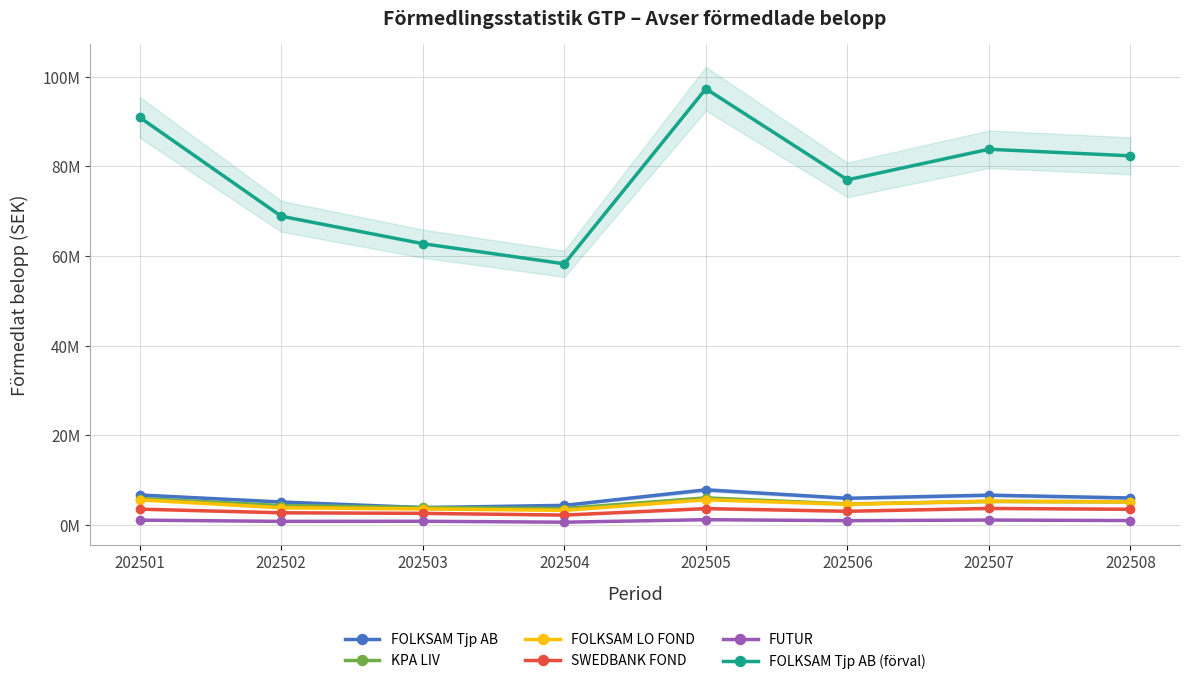

What are all the series names shown in the legend?

FOLKSAM Tjp AB, KPA LIV, FOLKSAM LO FOND, SWEDBANK FOND, FUTUR, FOLKSAM Tjp AB (förval)